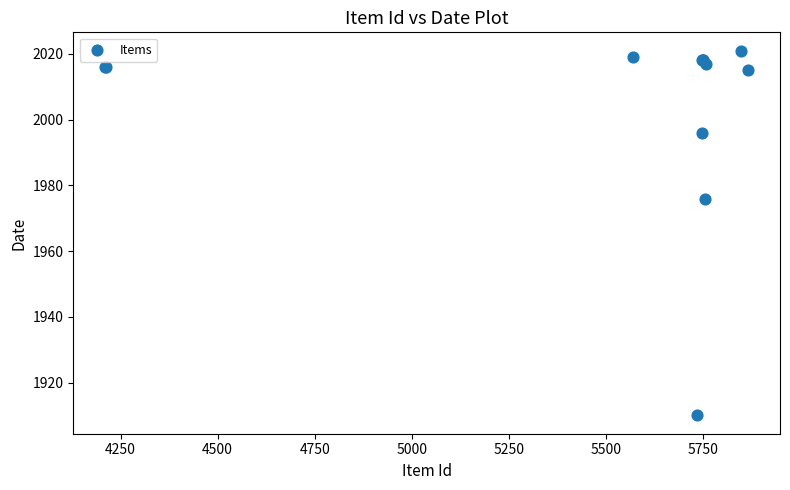

What Y value in the scatter plot is closest to 1965?

1976